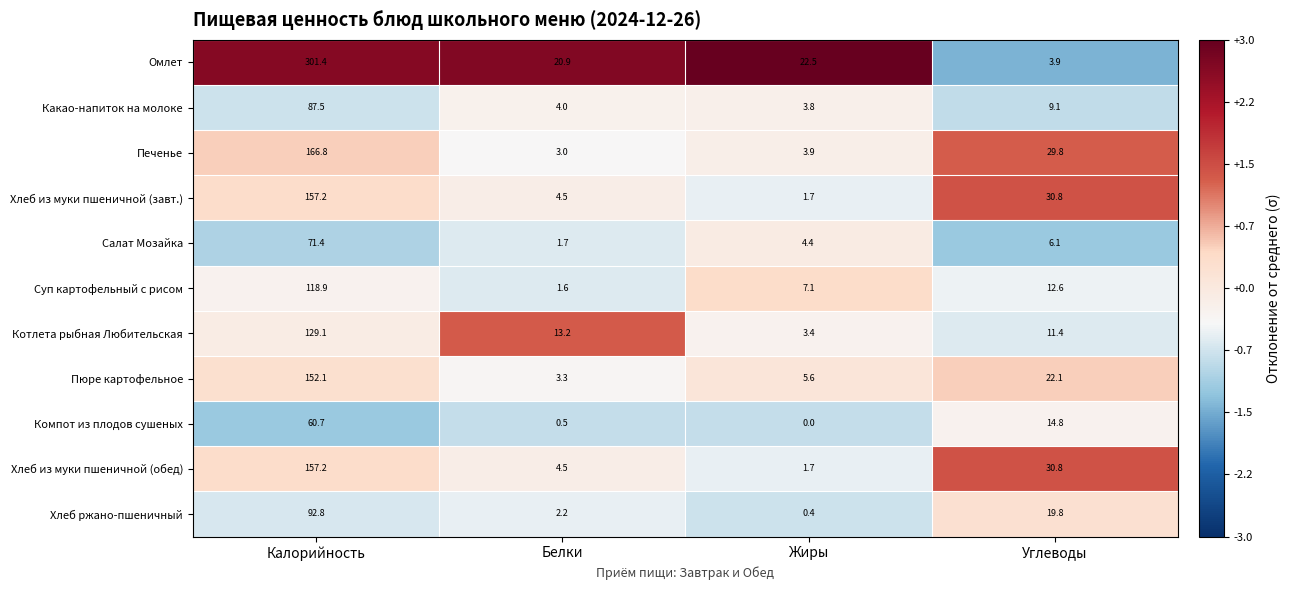

What value does the Омлет series have at Калорийность?

301.4